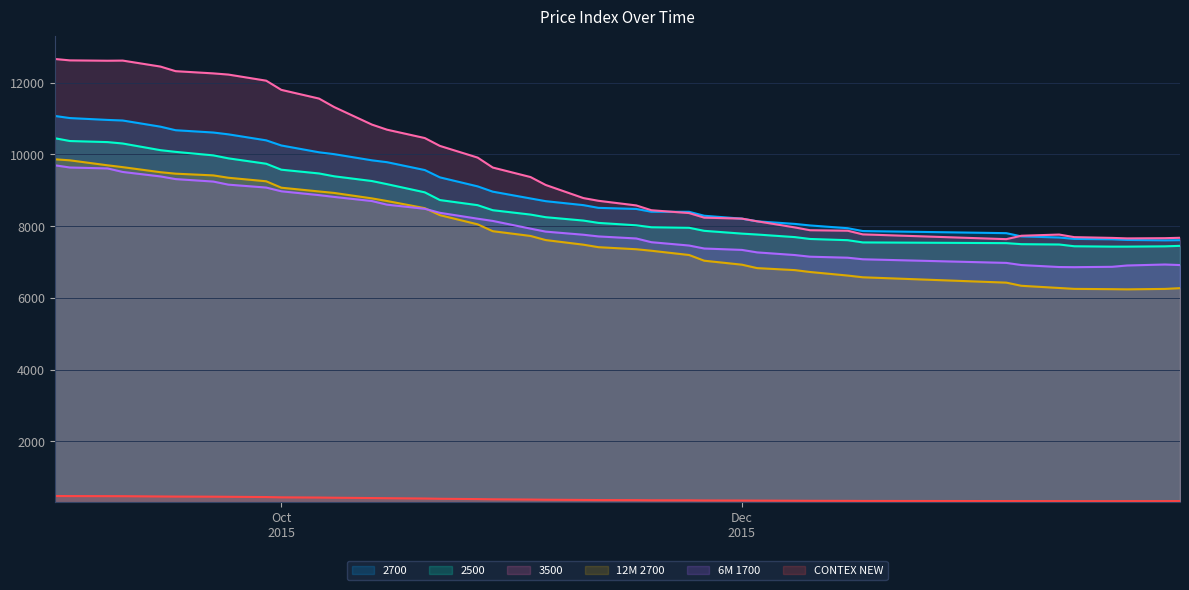

Does the chart display data point markers on the line(s)?

No